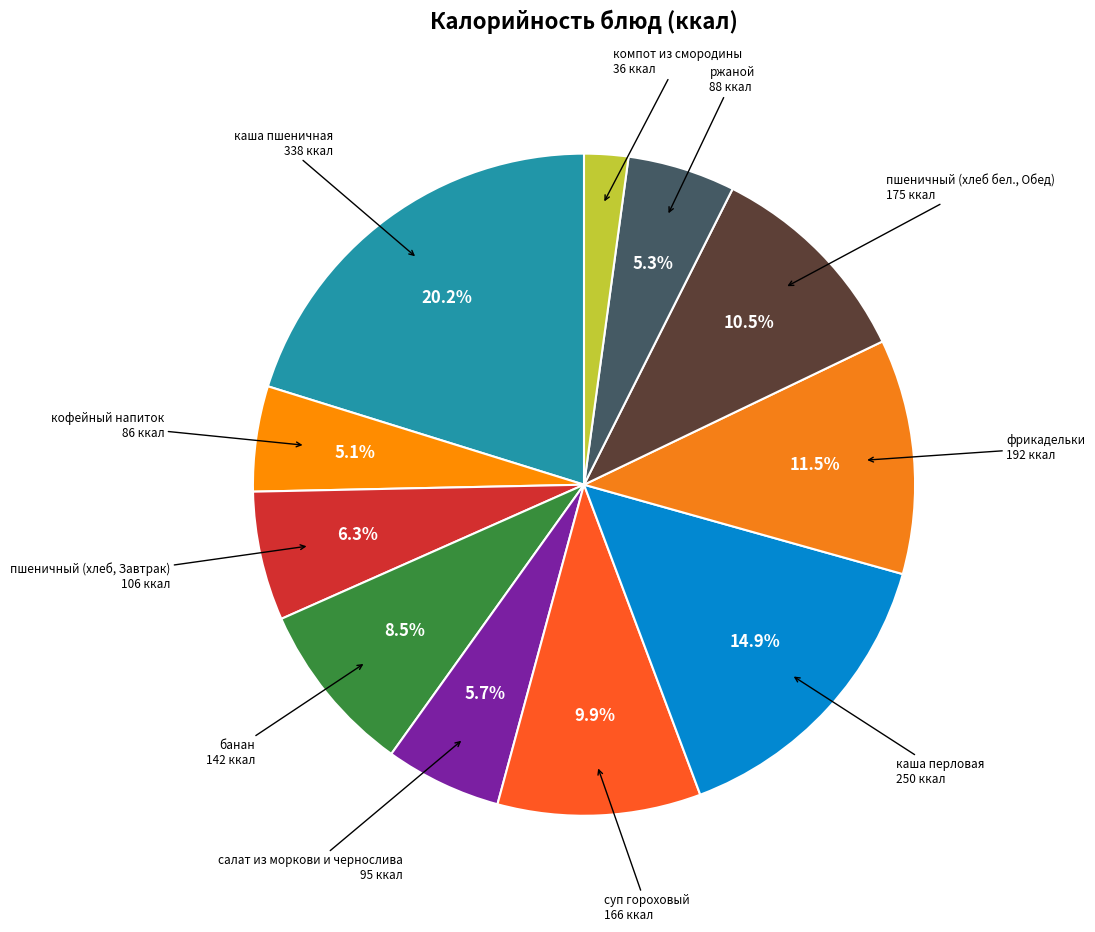

How many slices are in this pie chart?

11